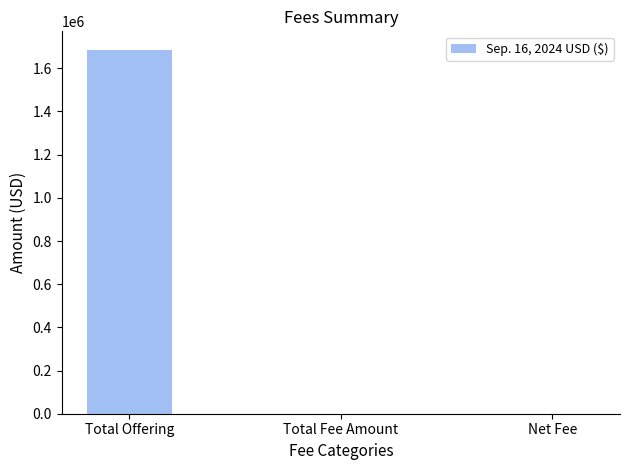

Which label corresponds to the largest value in the chart?

Total Offering